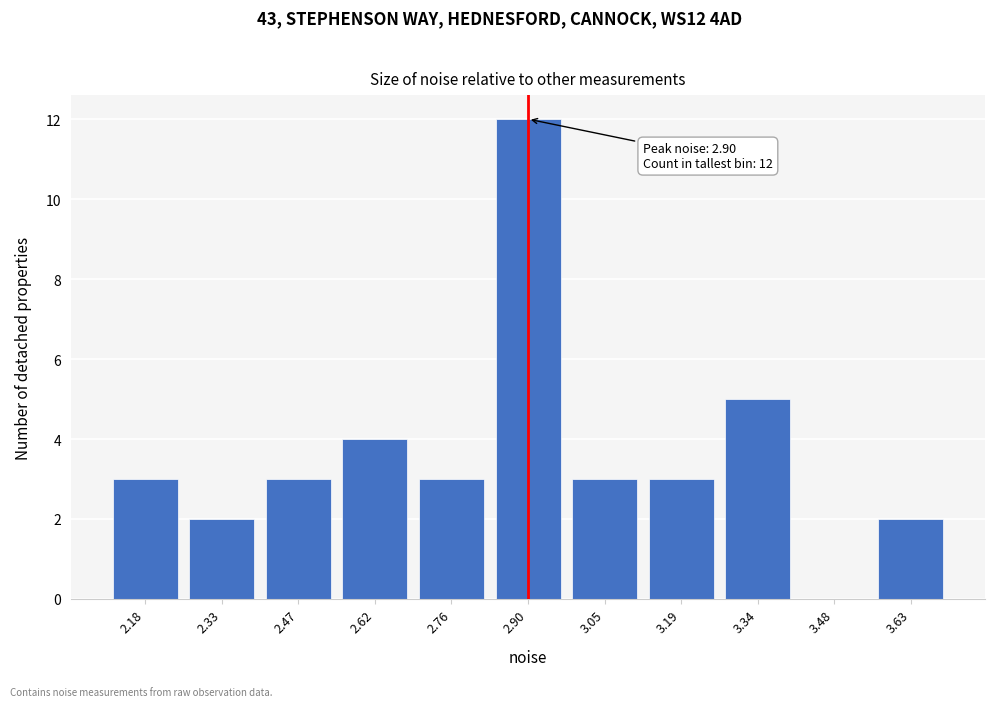

Reading left to right, what are all the values shown in this chart?

2.18=3	2.33=2	2.47=3	2.62=4	2.76=3	2.90=12	3.05=3	3.19=3	3.34=5	3.48=0	3.63=2